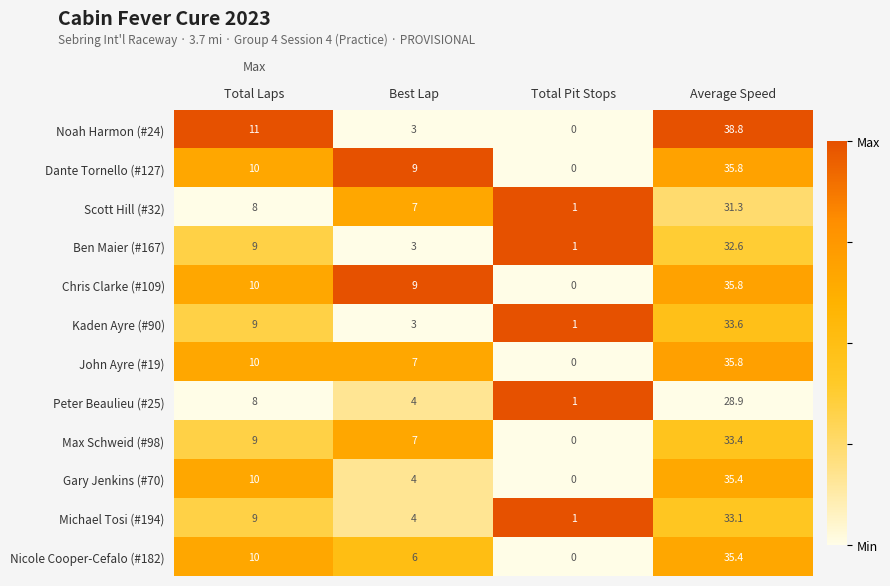

At how many categories does at least one series exceed 0?

4